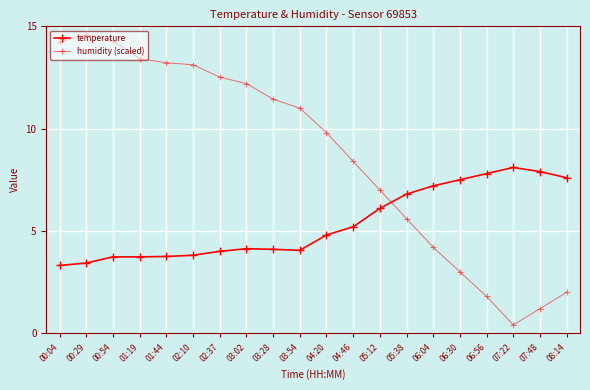

Which series ends up on top after the final intersection of humidity (scaled) and temperature?

temperature